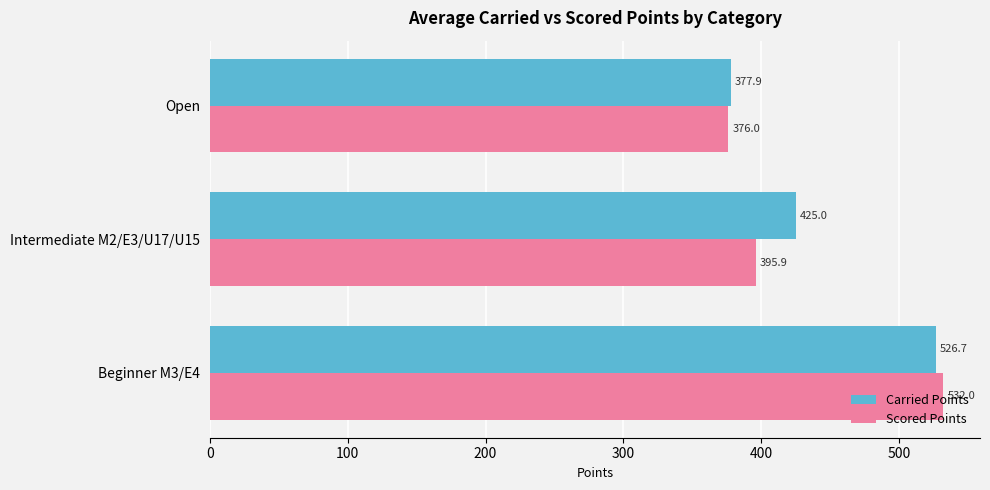

Which series has the widest spread of values?

Scored Points